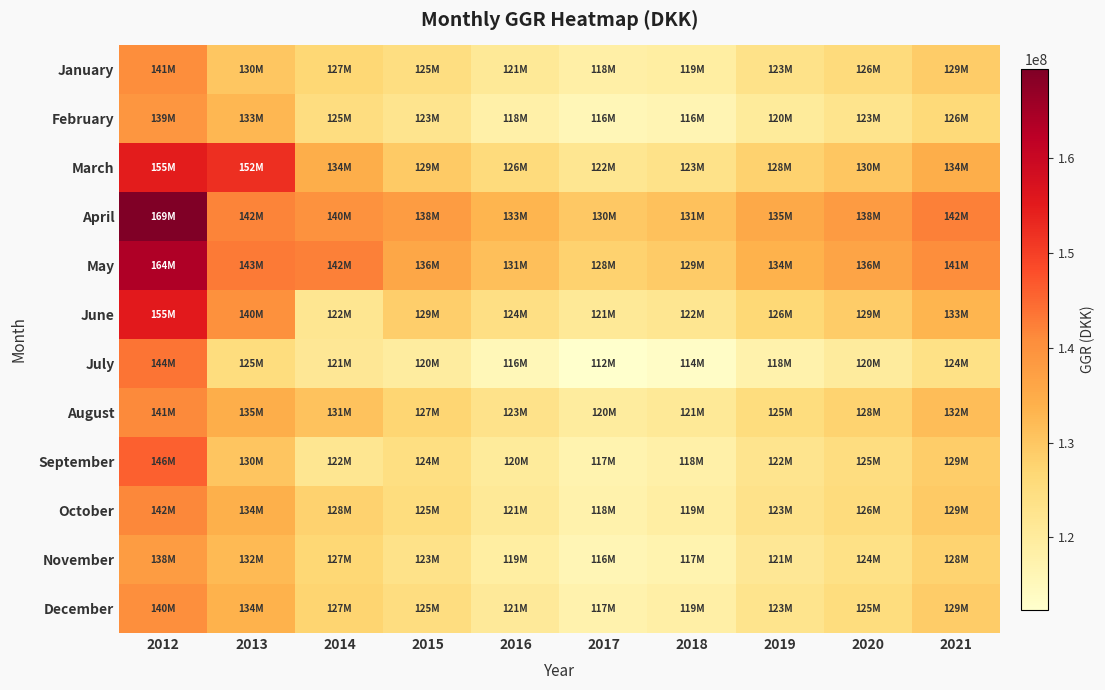

What is the total value across all series at 2014?

1546910113